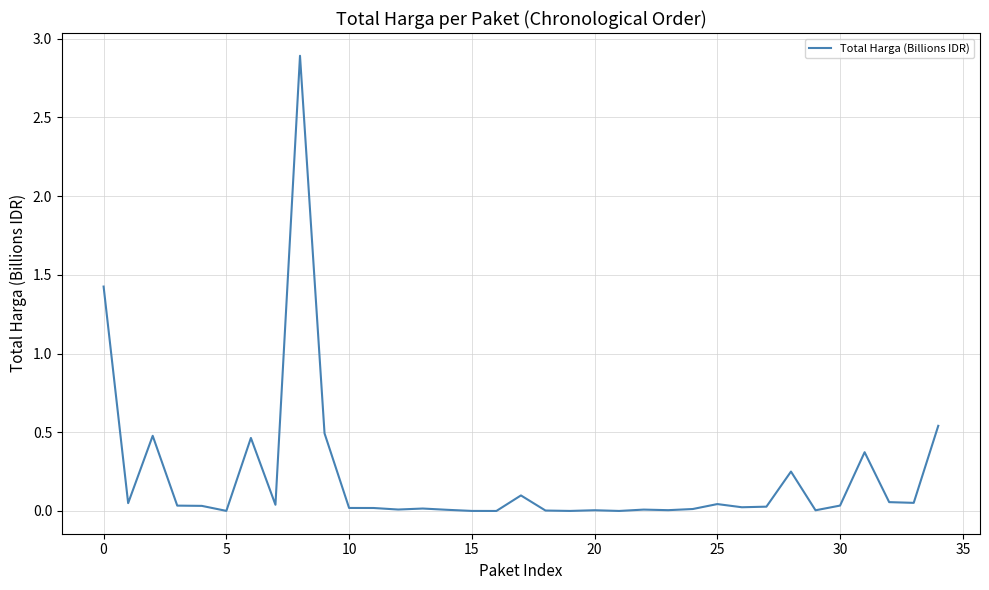

What is the difference between the maximum and minimum values?

2.9